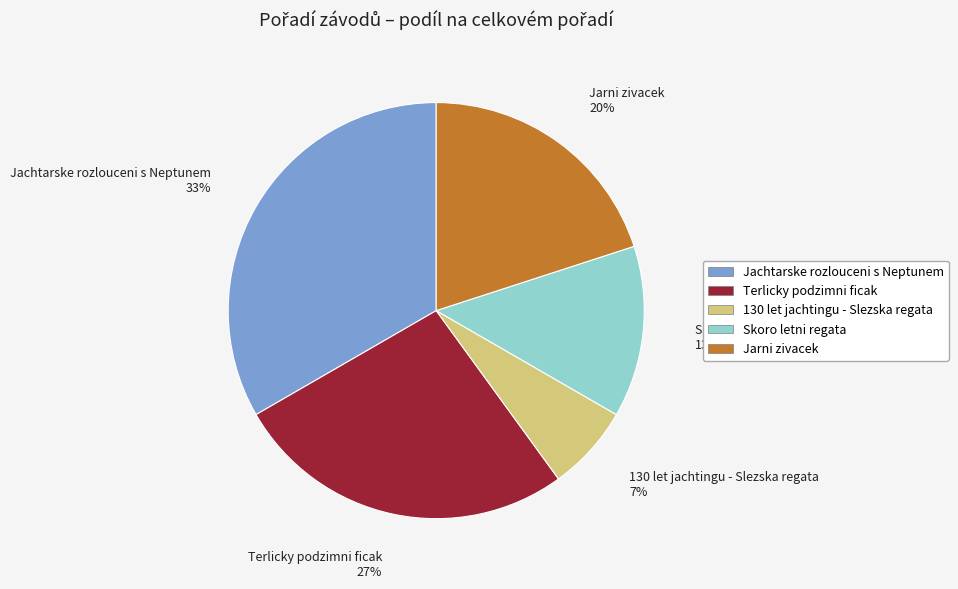

Between Skoro letni regata 13% and 130 let jachtingu - Slezska regata 7%, which is larger?

Skoro letni regata 13%